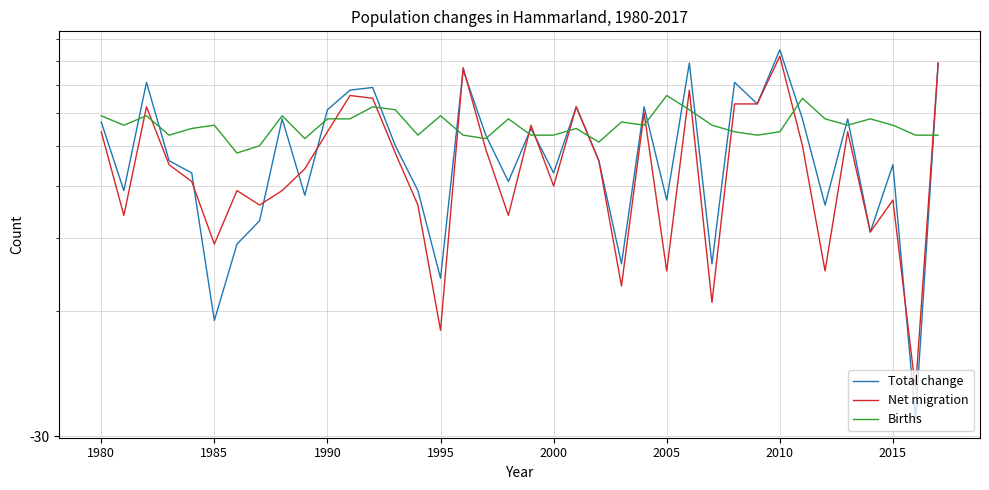

At 29, list the series in order from largest to smallest.

Total change, Net migration, Births